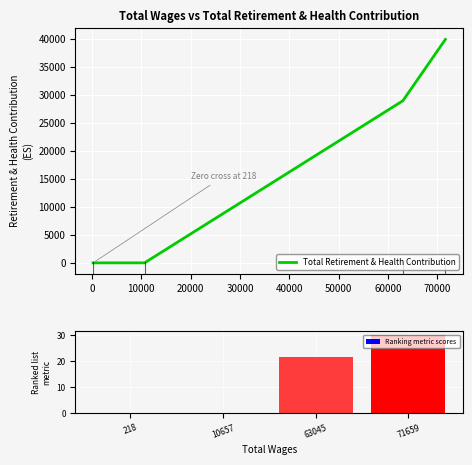

True or false: Total Retirement & Health Contribution has more than 2 points higher than both neighbors.

False